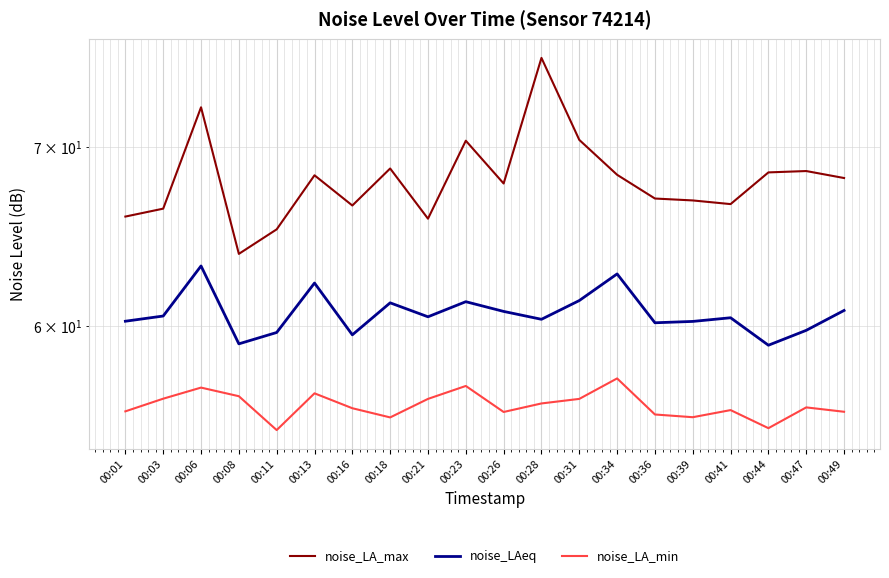

At how many categories does at least one series exceed 66?

16